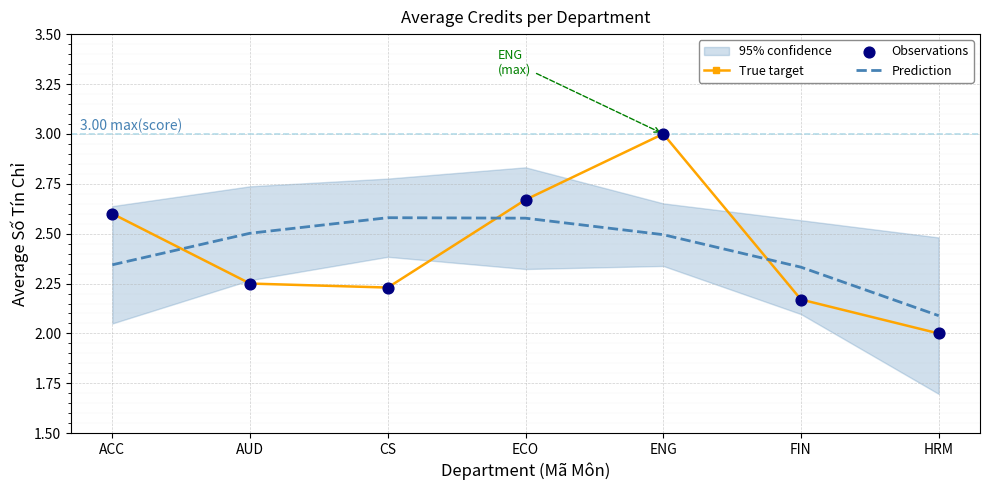

Between which two adjacent categories do Prediction and True target first intersect?

ACC and AUD